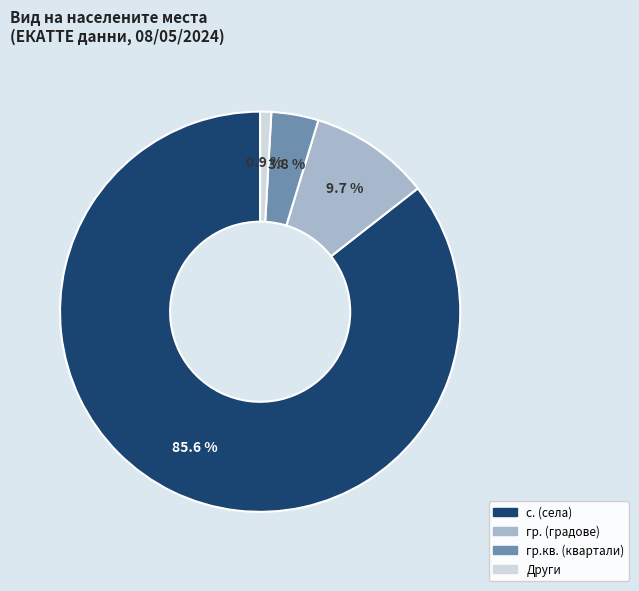

Does any single category account for the majority?

Yes